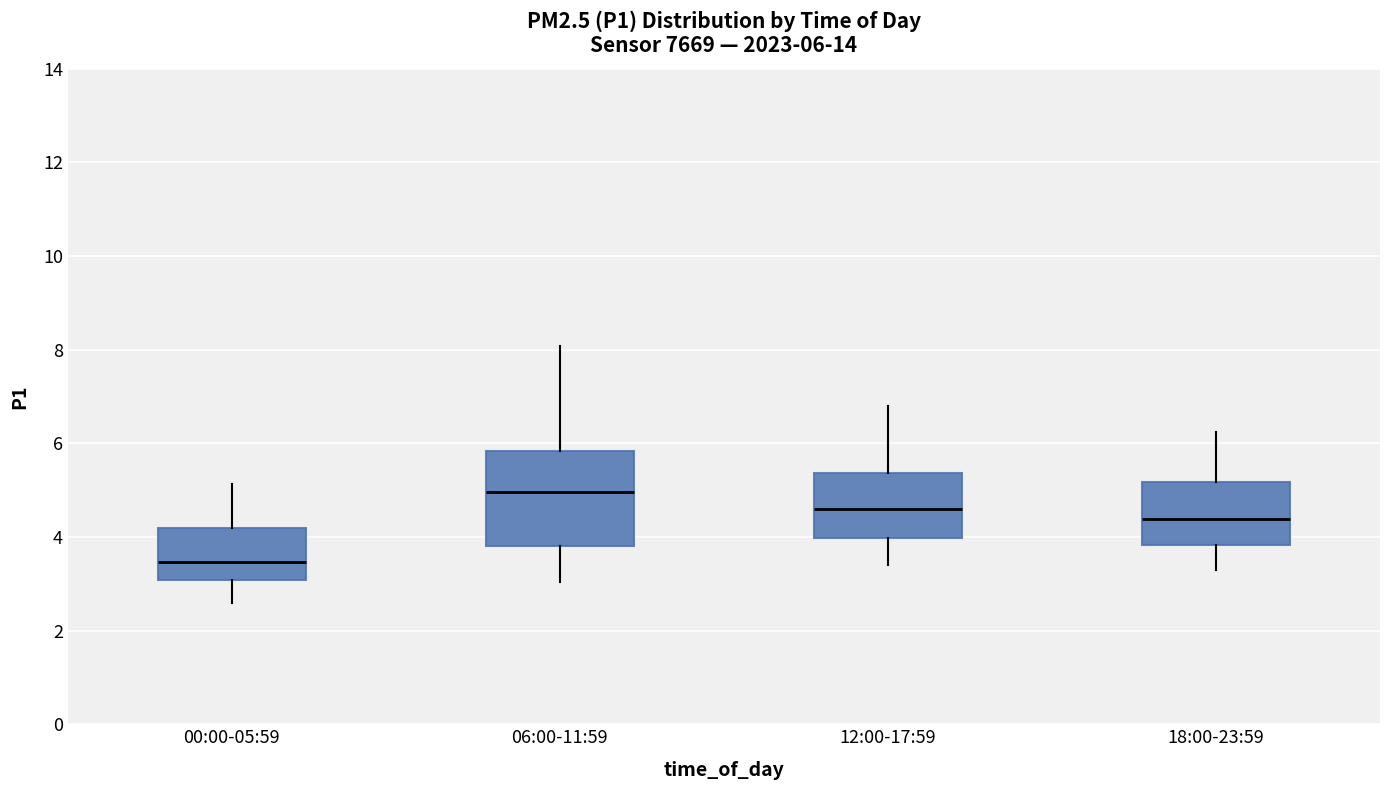

Comparing the boxes themselves (not the whiskers), which one is the tallest?

06:00-11:59